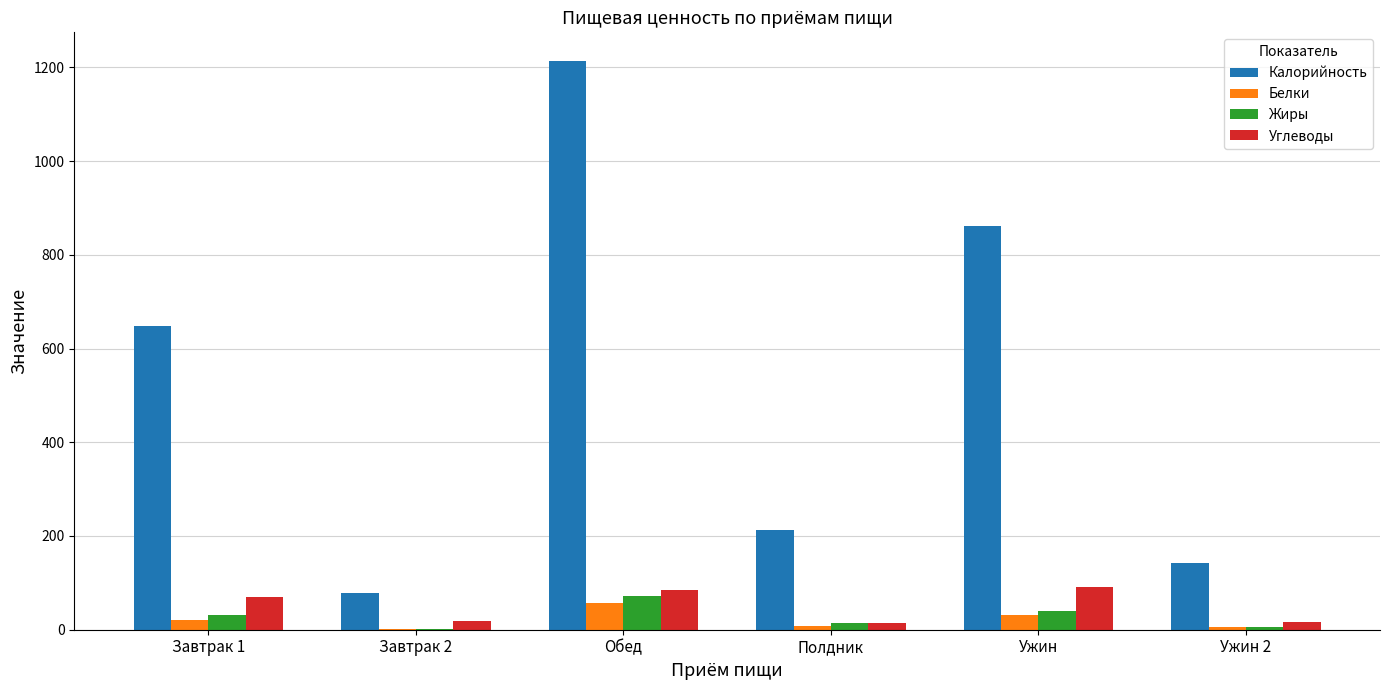

Are the bars horizontal?

No